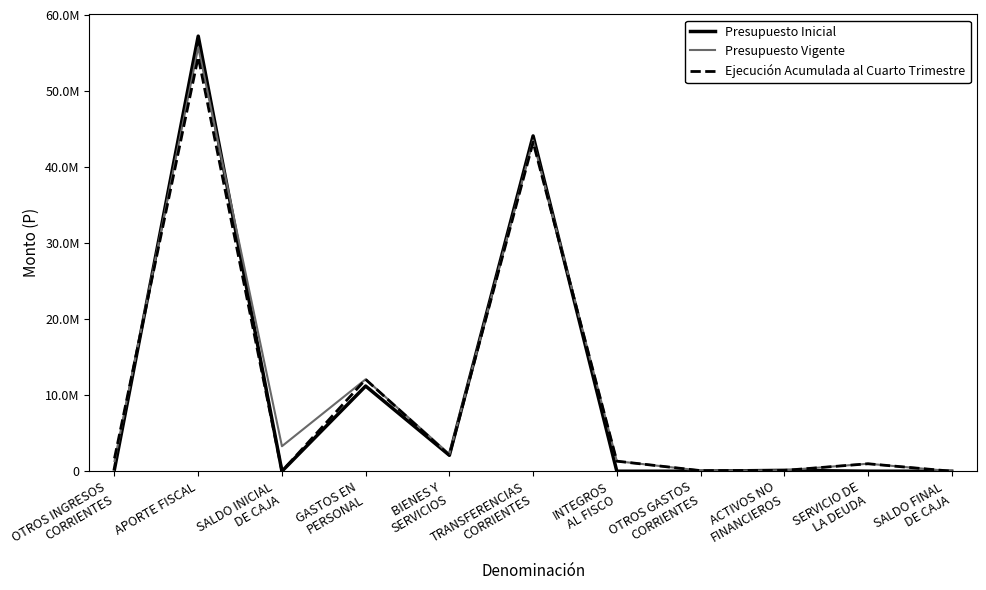

The value of Presupuesto Vigente at SERVICIO DE
LA DEUDA is 986659. True or false?

True